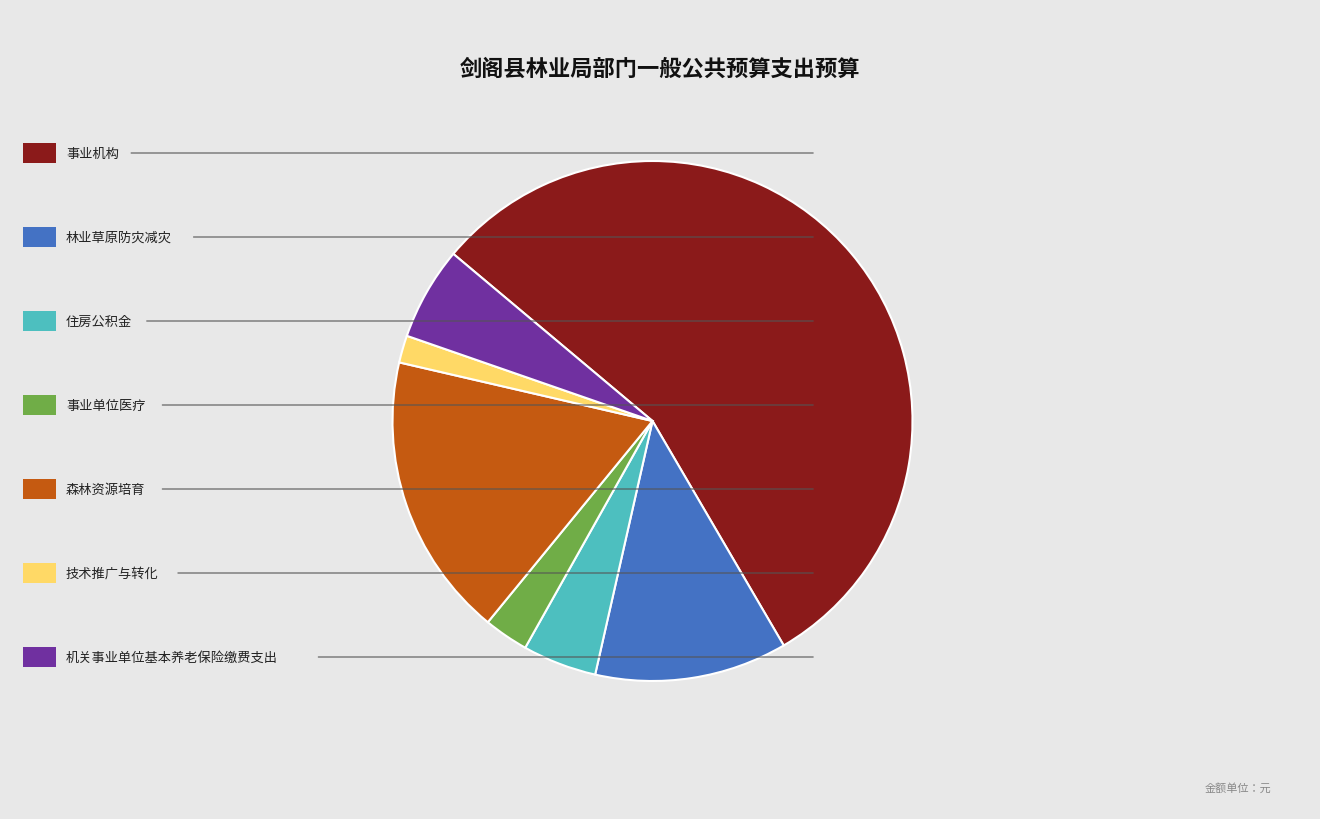

Does any single category account for the majority?

Yes